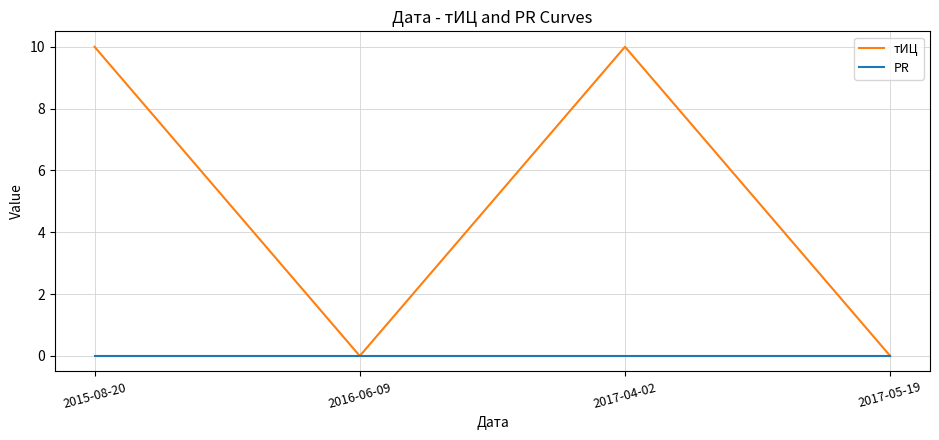

True or false: PR has a value of 0 at 2017-05-19.

True